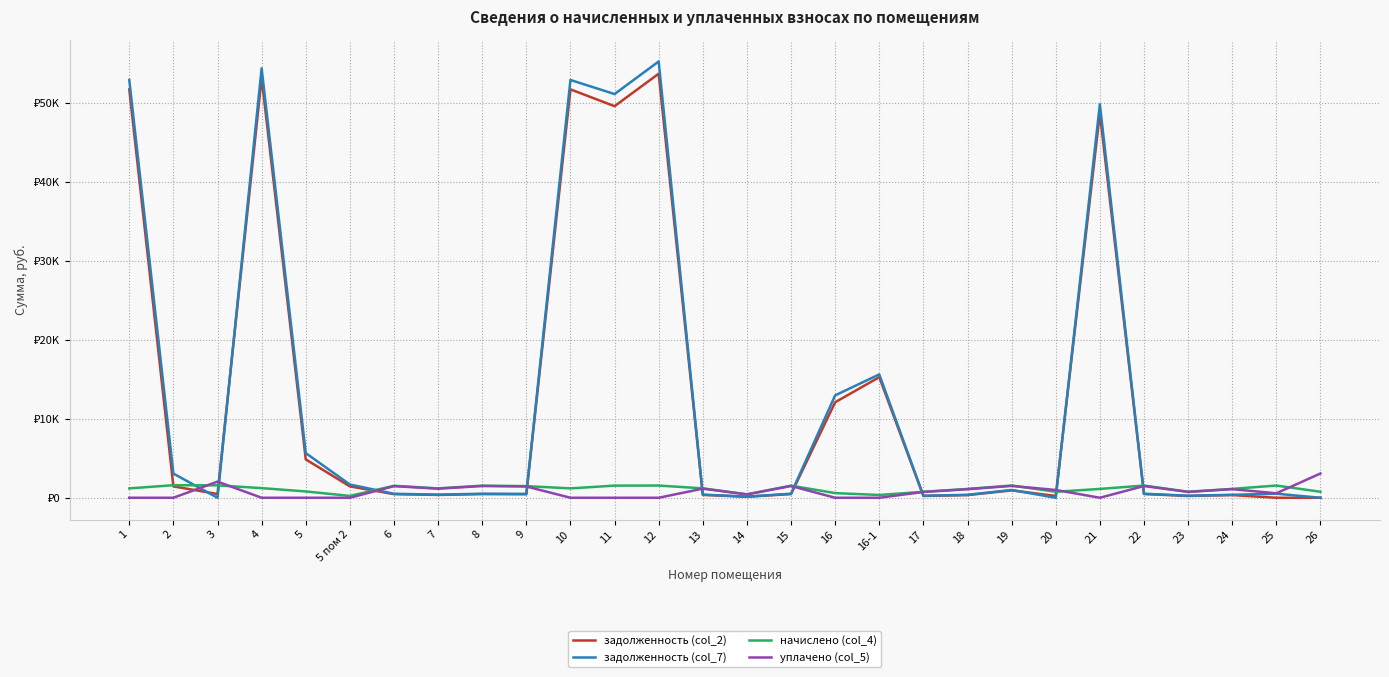

Which series has the widest spread of values?

задолженность (col_7)